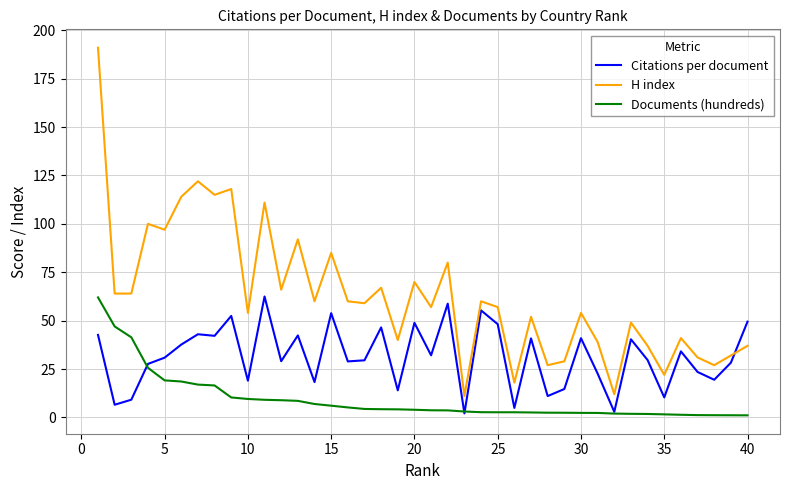

Rank the series by their average value, from lowest to highest.

Documents (hundreds), Citations per document, H index